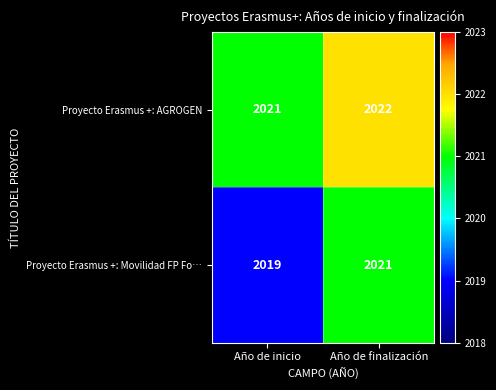

The value of Proyecto Erasmus +: Movilidad FP Fo… at Año de finalización is 406. True or false?

False